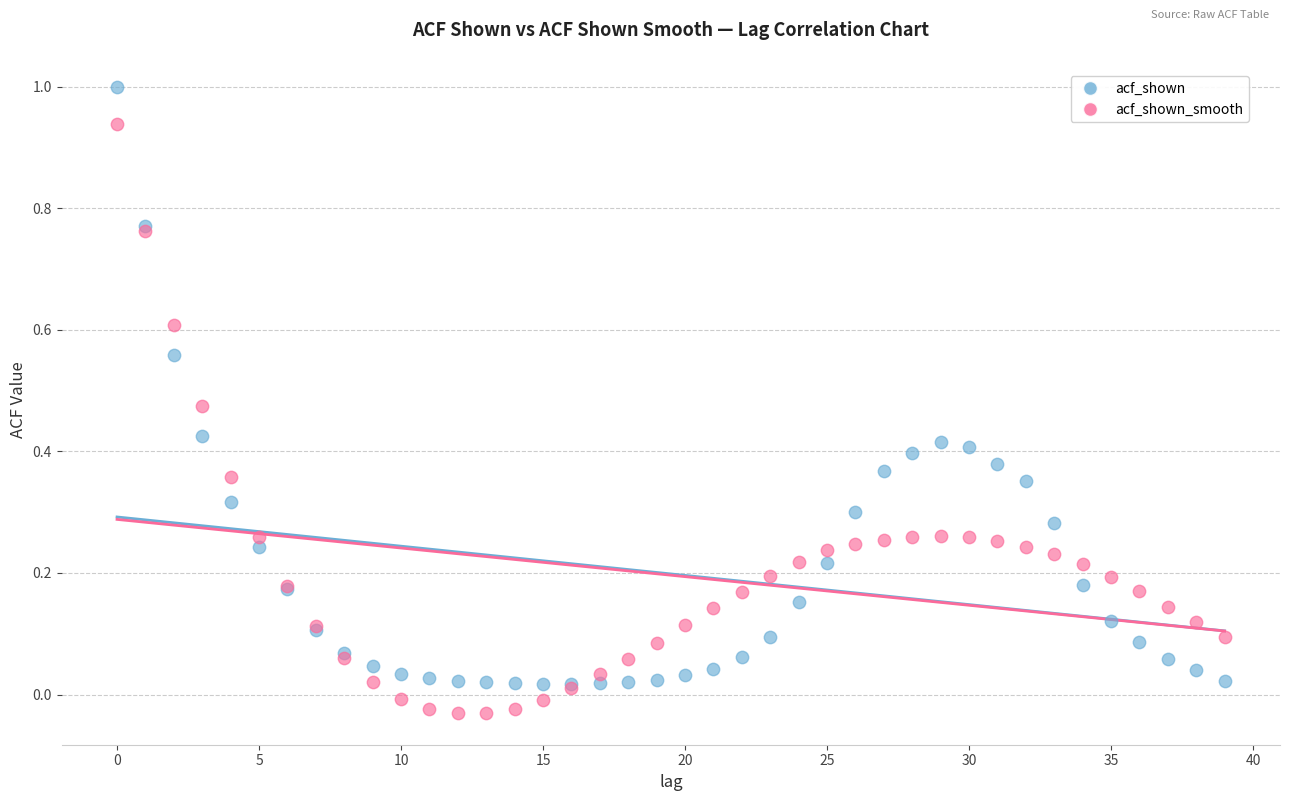

Which series contains the highest Y value?

acf_shown